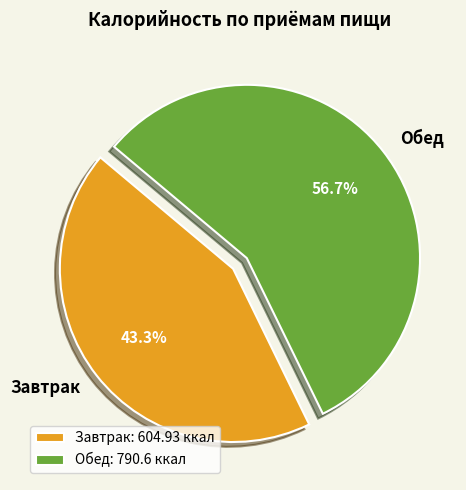

To the nearest percent, what portion does Завтрак represent?

43%